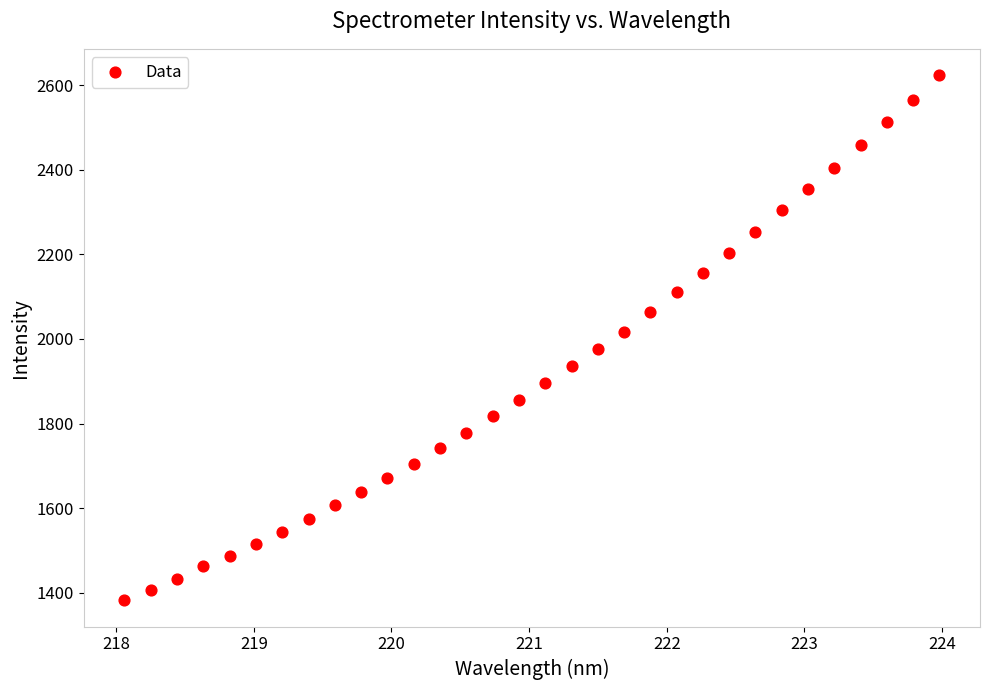

What is the range of X values (max minus min)?

5.9